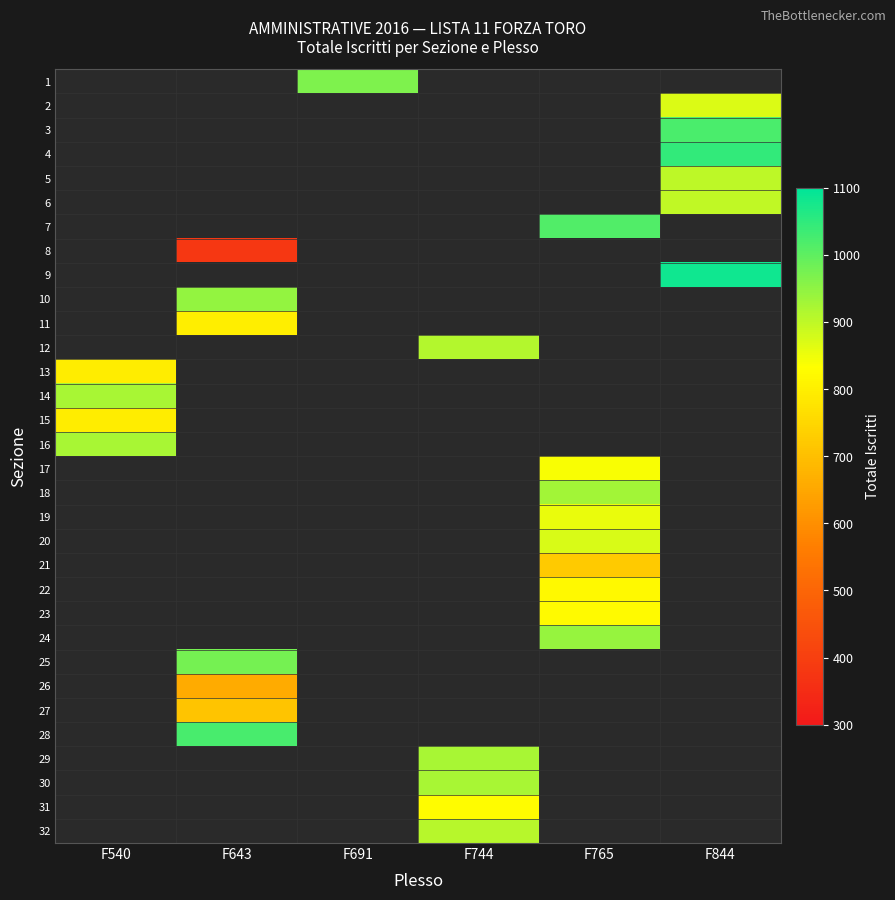

Which label corresponds to the smallest value in the chart?

F643